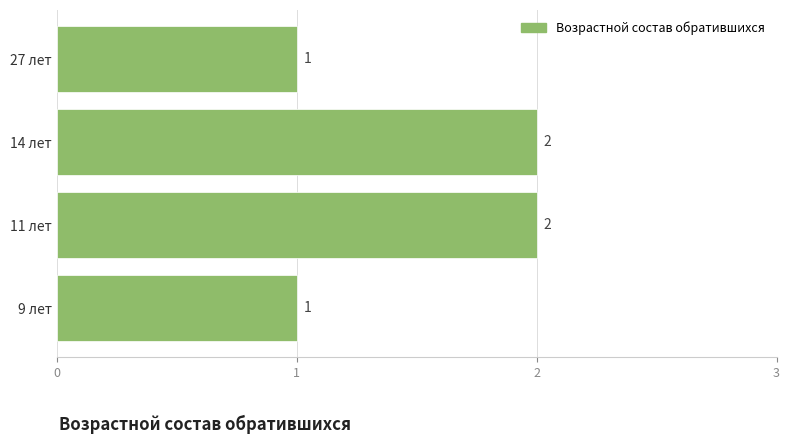

What is the sum of all values?

6